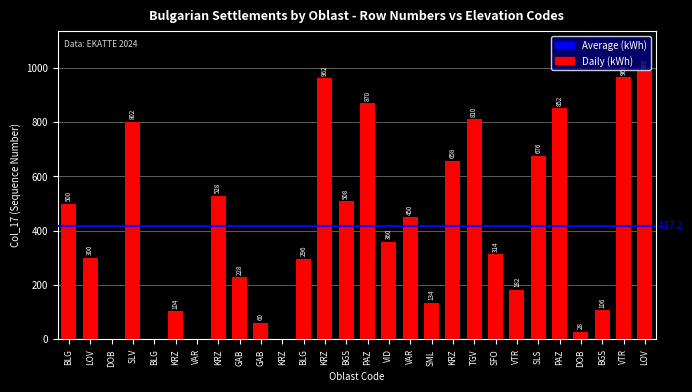

The value at SML is 134. True or false?

True